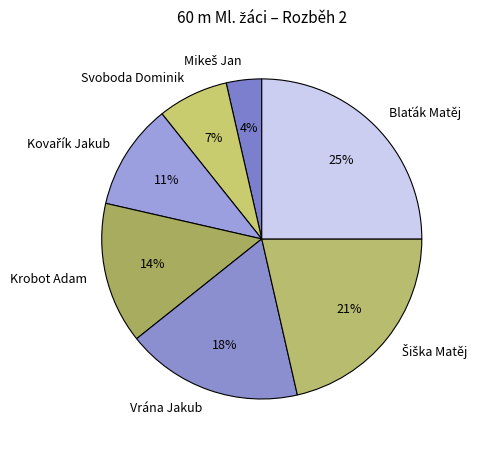

Is there a majority slice in this chart?

No